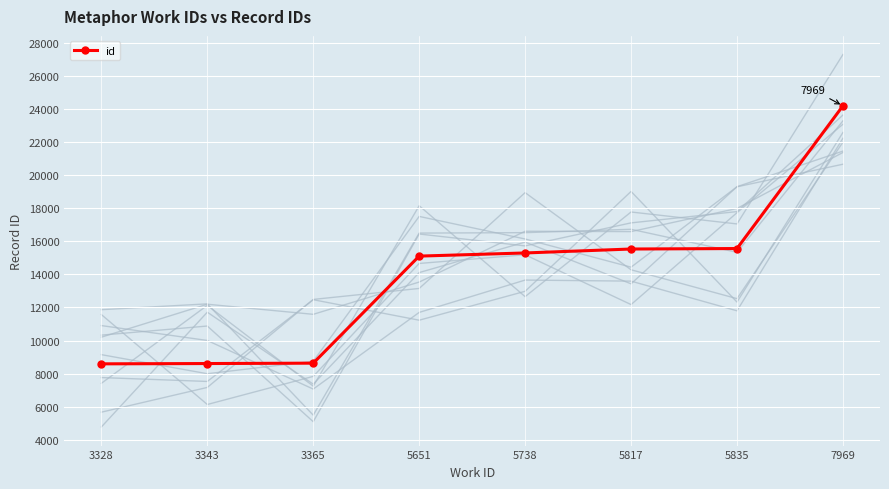

List the labels in order of value, smallest first.

3328, 3343, 3365, 5651, 5738, 5817, 5835, 7969